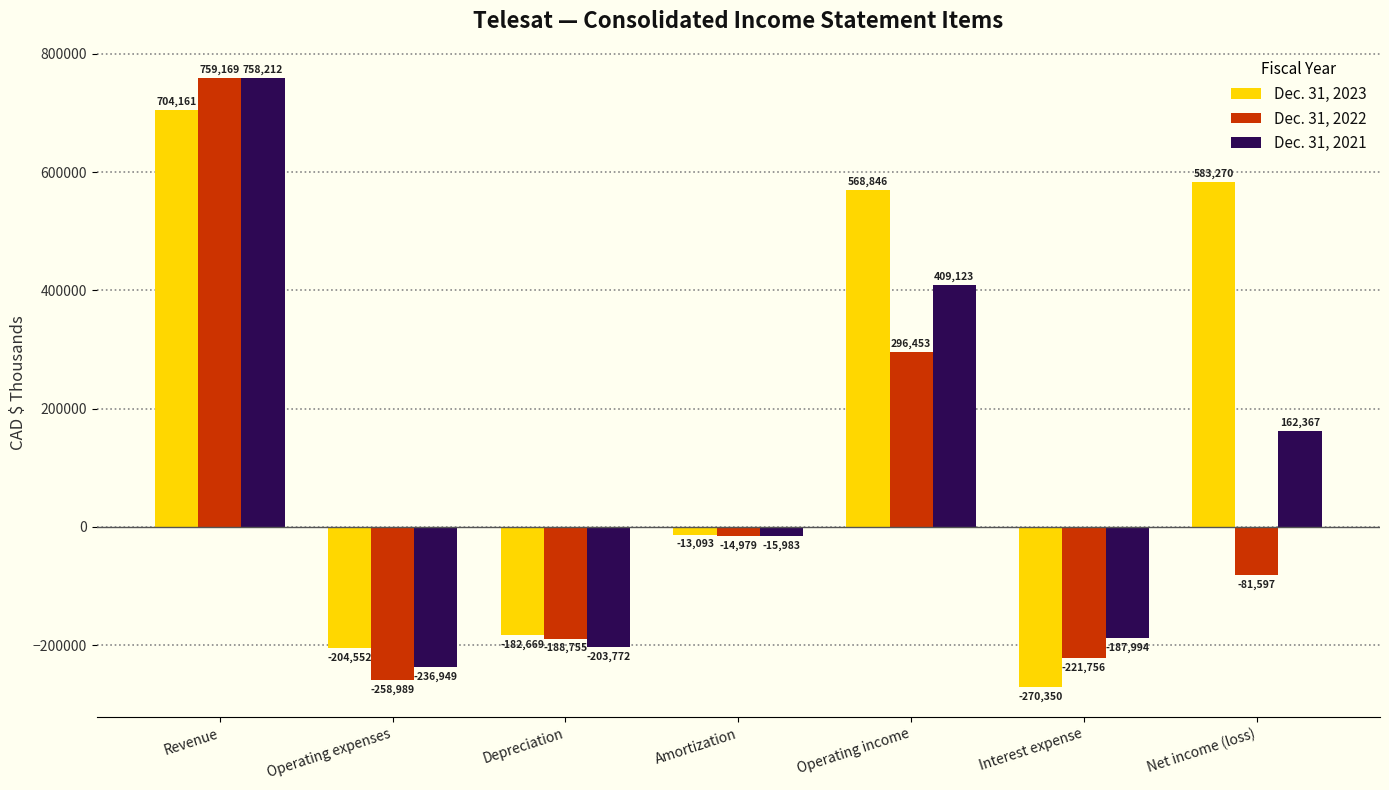

How many data points in Dec. 31, 2022 are less than -81597?

3